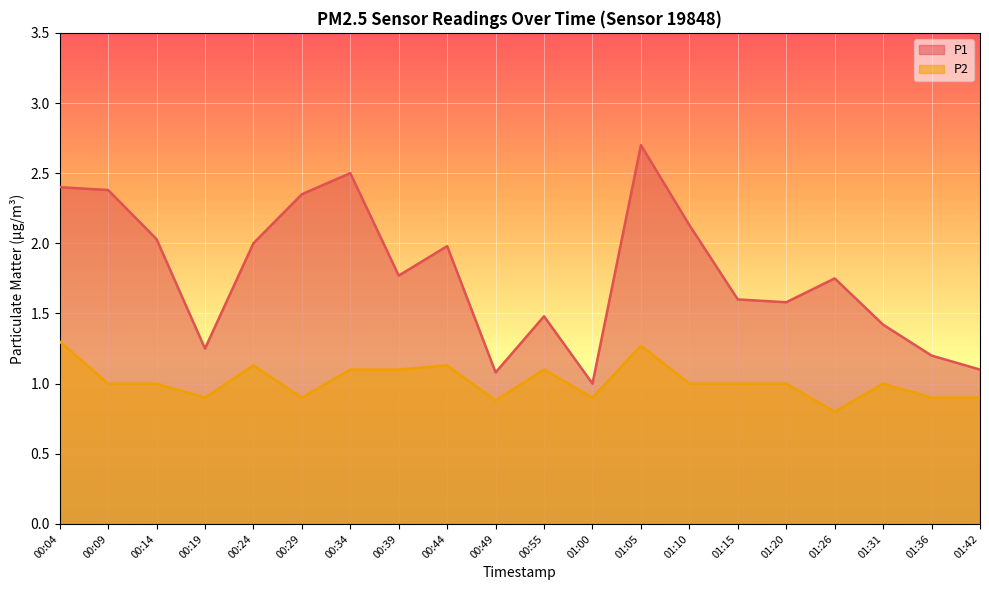

Where is the first local minimum for P2?

00:19